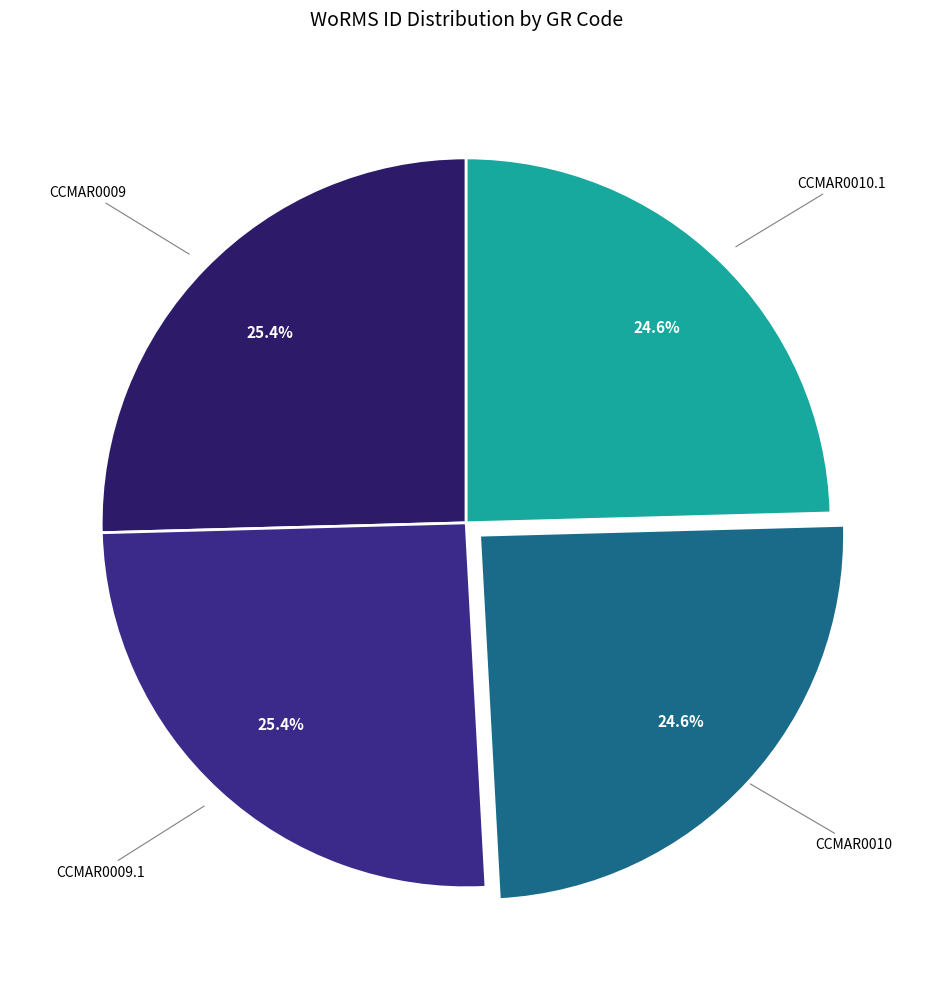

To the nearest percent, what is the average slice percentage?

25%